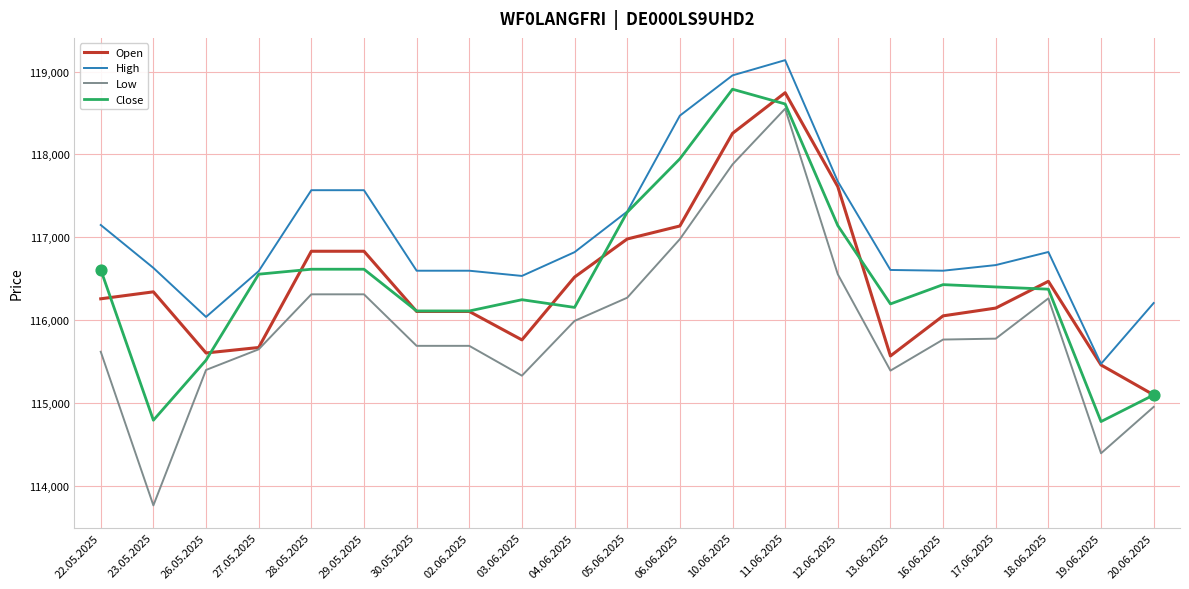

What is the total value across all series at 18.06.2025?

465925